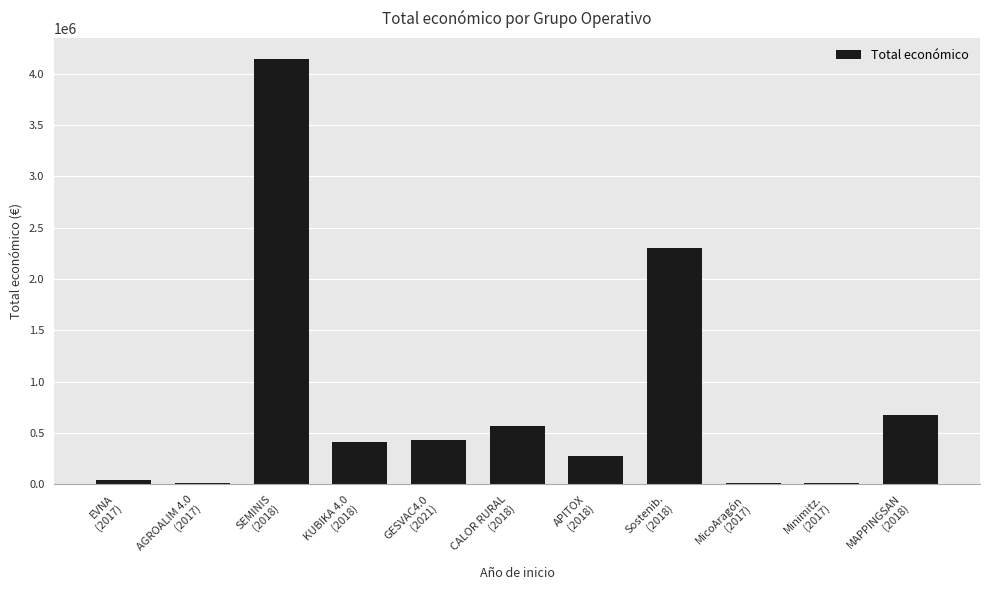

Which category has the highest value across all series?

SEMINIS
(2018)